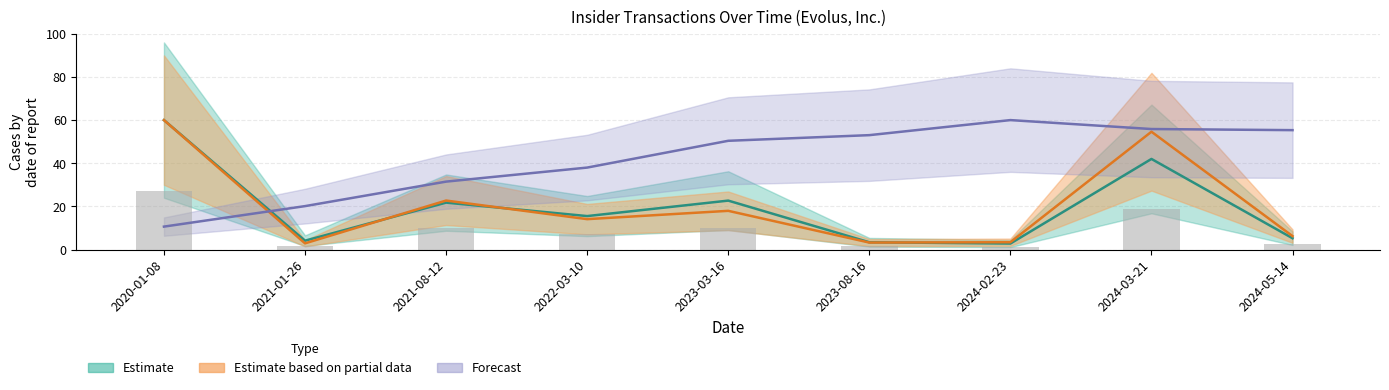

Reading left to right, extract all data points from this chart.

transactionShares: 60.0	4.1	21.7	15.5	22.7	3.4	2.8	42.0	5.2
transactionValue: 60.0	2.9	22.7	14.1	17.9	3.2	3.4	54.6	6.2
sharesOwnedFollowingTransaction: 10.6	20.1	31.5	38.0	50.4	53.0	60.0	55.9	55.3